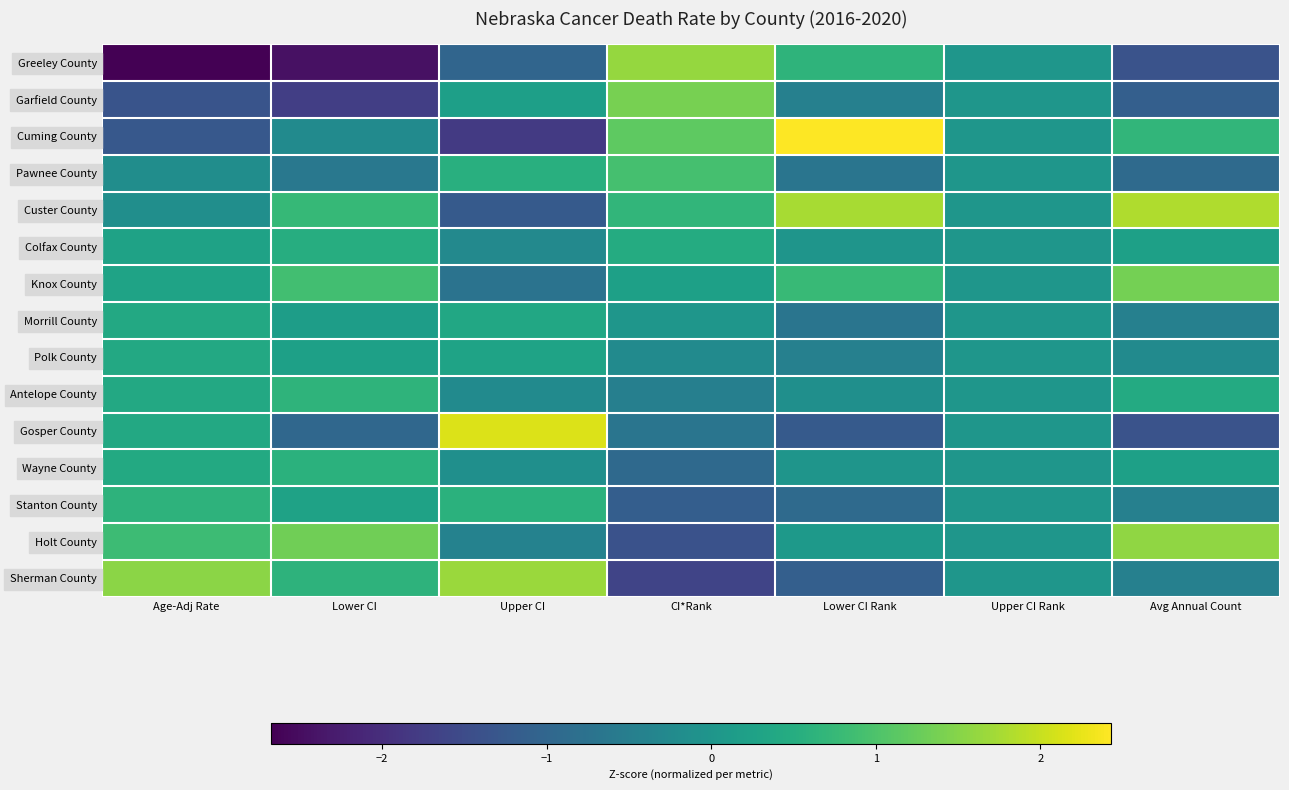

Reading right to left, extract all data points from this chart.

Greeley County: Avg Annual Count=-1.4	Upper CI Rank=0.0	Lower CI Rank=0.7	CI*Rank=1.6	Upper CI=-1.0	Lower CI=-2.4	Age-Adj Rate=-2.7
Garfield County: Avg Annual Count=-1.1	Upper CI Rank=0.0	Lower CI Rank=-0.5	CI*Rank=1.4	Upper CI=0.2	Lower CI=-1.7	Age-Adj Rate=-1.3
Cuming County: Avg Annual Count=0.7	Upper CI Rank=0.0	Lower CI Rank=2.4	CI*Rank=1.2	Upper CI=-1.8	Lower CI=-0.2	Age-Adj Rate=-1.3
Pawnee County: Avg Annual Count=-0.9	Upper CI Rank=0.0	Lower CI Rank=-0.7	CI*Rank=0.9	Upper CI=0.6	Lower CI=-0.6	Age-Adj Rate=-0.2
Custer County: Avg Annual Count=1.8	Upper CI Rank=0.0	Lower CI Rank=1.8	CI*Rank=0.7	Upper CI=-1.2	Lower CI=0.7	Age-Adj Rate=-0.1
Colfax County: Avg Annual Count=0.2	Upper CI Rank=0.0	Lower CI Rank=-0.0	CI*Rank=0.5	Upper CI=-0.3	Lower CI=0.5	Age-Adj Rate=0.3
Knox County: Avg Annual Count=1.4	Upper CI Rank=0.0	Lower CI Rank=0.8	CI*Rank=0.2	Upper CI=-0.7	Lower CI=0.9	Age-Adj Rate=0.3
Morrill County: Avg Annual Count=-0.5	Upper CI Rank=0.0	Lower CI Rank=-0.7	CI*Rank=0.0	Upper CI=0.4	Lower CI=0.2	Age-Adj Rate=0.4
Polk County: Avg Annual Count=-0.2	Upper CI Rank=0.0	Lower CI Rank=-0.5	CI*Rank=-0.2	Upper CI=0.3	Lower CI=0.2	Age-Adj Rate=0.4
Antelope County: Avg Annual Count=0.5	Upper CI Rank=0.0	Lower CI Rank=-0.1	CI*Rank=-0.5	Upper CI=-0.2	Lower CI=0.6	Age-Adj Rate=0.4
Gosper County: Avg Annual Count=-1.4	Upper CI Rank=0.0	Lower CI Rank=-1.2	CI*Rank=-0.7	Upper CI=2.2	Lower CI=-1.0	Age-Adj Rate=0.4
Wayne County: Avg Annual Count=0.2	Upper CI Rank=0.0	Lower CI Rank=-0.0	CI*Rank=-0.9	Upper CI=-0.1	Lower CI=0.6	Age-Adj Rate=0.4
Stanton County: Avg Annual Count=-0.5	Upper CI Rank=0.0	Lower CI Rank=-0.9	CI*Rank=-1.2	Upper CI=0.6	Lower CI=0.3	Age-Adj Rate=0.6
Holt County: Avg Annual Count=1.6	Upper CI Rank=0.0	Lower CI Rank=0.1	CI*Rank=-1.4	Upper CI=-0.4	Lower CI=1.3	Age-Adj Rate=0.8
Sherman County: Avg Annual Count=-0.5	Upper CI Rank=0.0	Lower CI Rank=-1.1	CI*Rank=-1.6	Upper CI=1.7	Lower CI=0.6	Age-Adj Rate=1.5